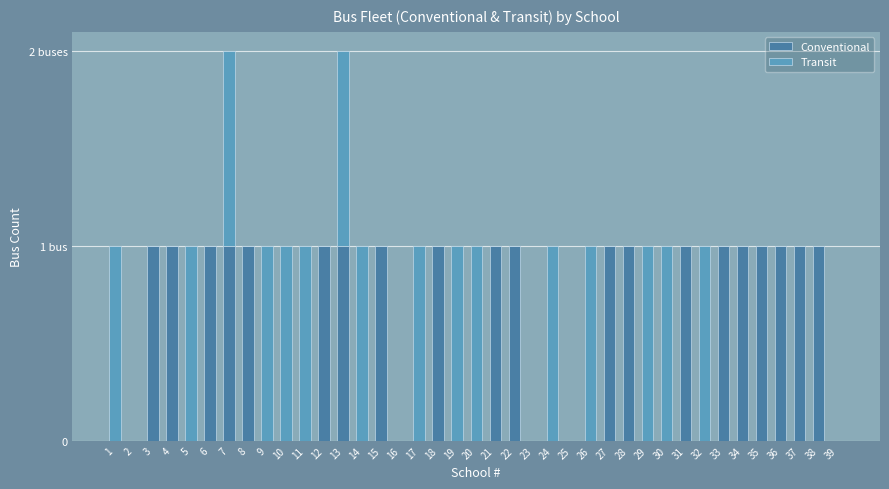

What is the sum of the Transit values at 14 and 15?

1